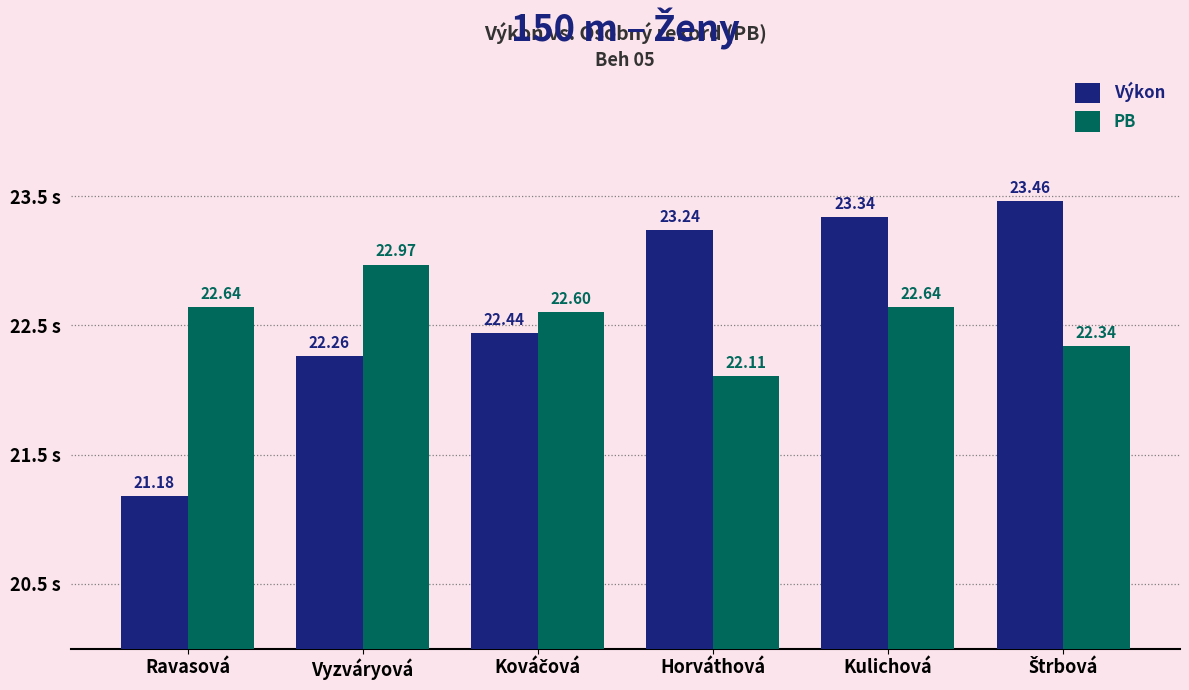

What is the average value of the PB series?

22.6